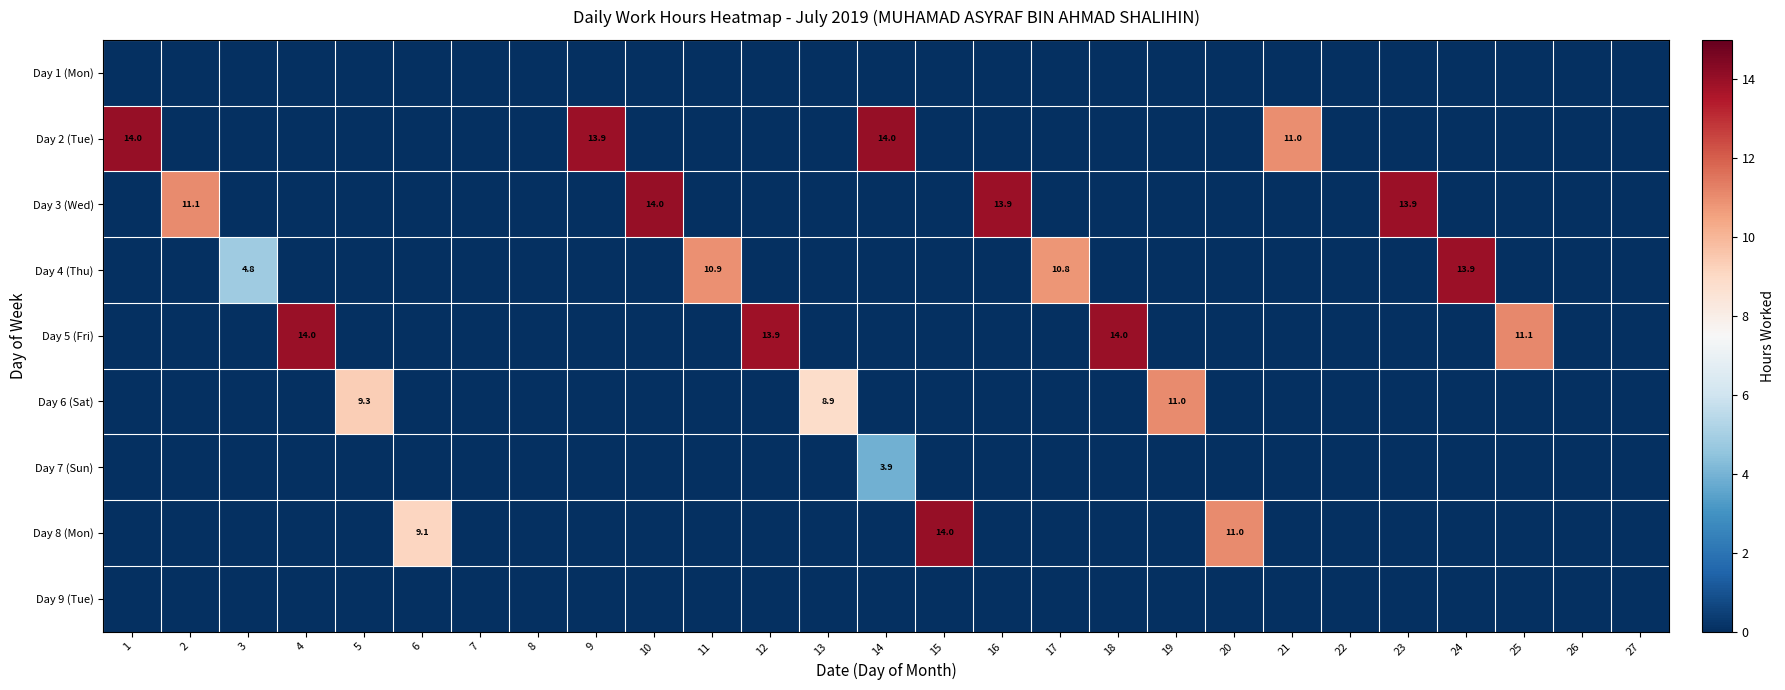

What is the difference between the highest and lowest values at 9?

13.9